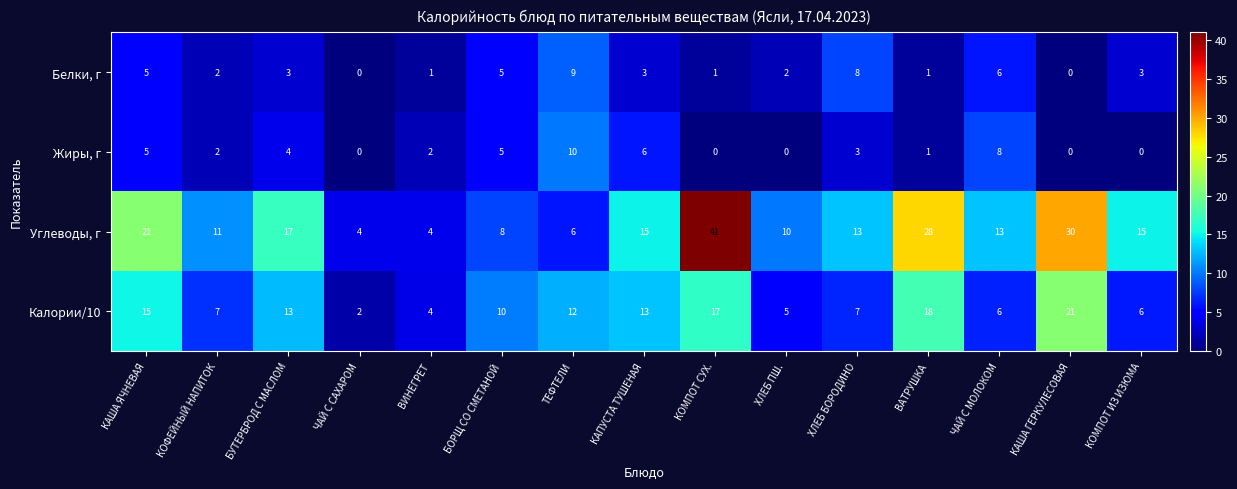

Count the number of categories in the chart.

15